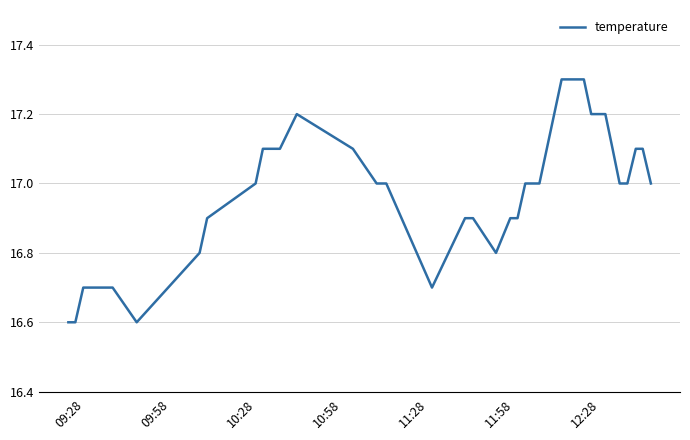

What is the minimum value shown in the chart?

16.6